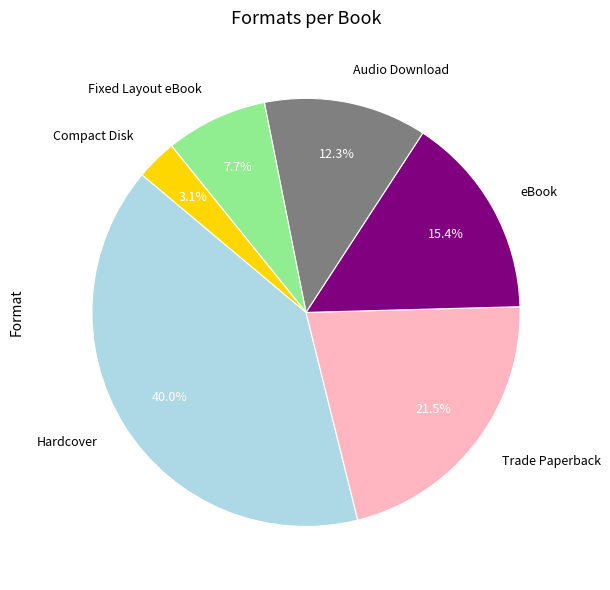

Is there a majority slice in this chart?

No